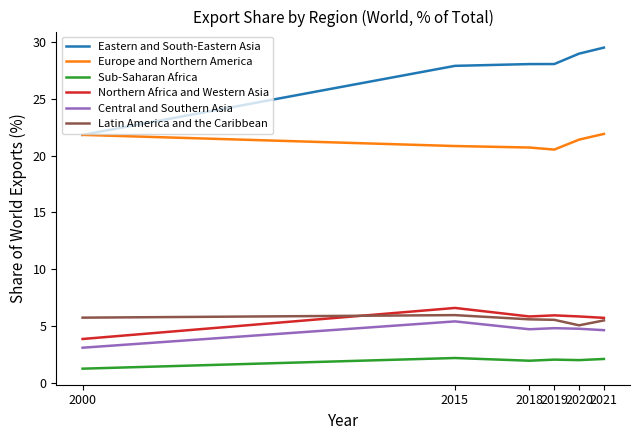

True or false: Central and Southern Asia and Northern Africa and Western Asia cross at least once.

False